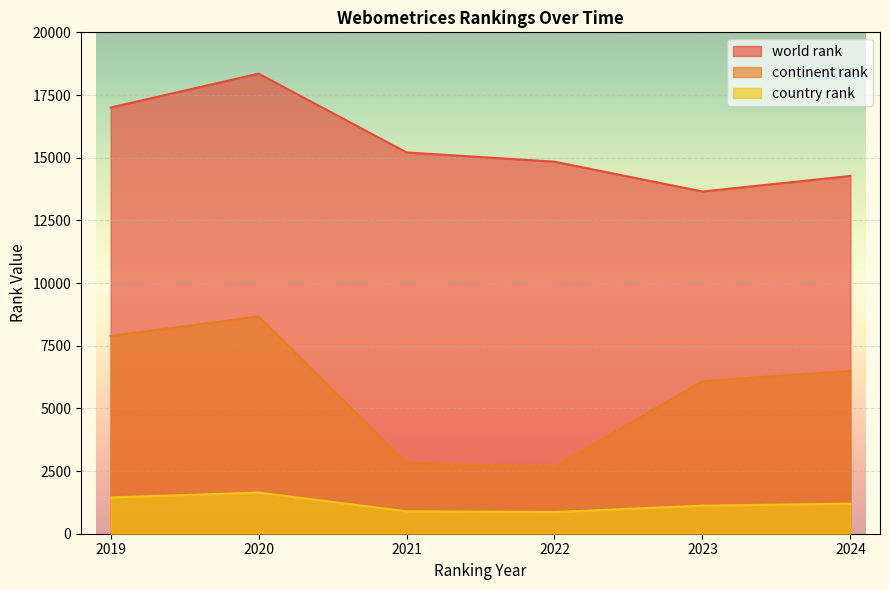

Which series has the largest total across all categories?

world rank